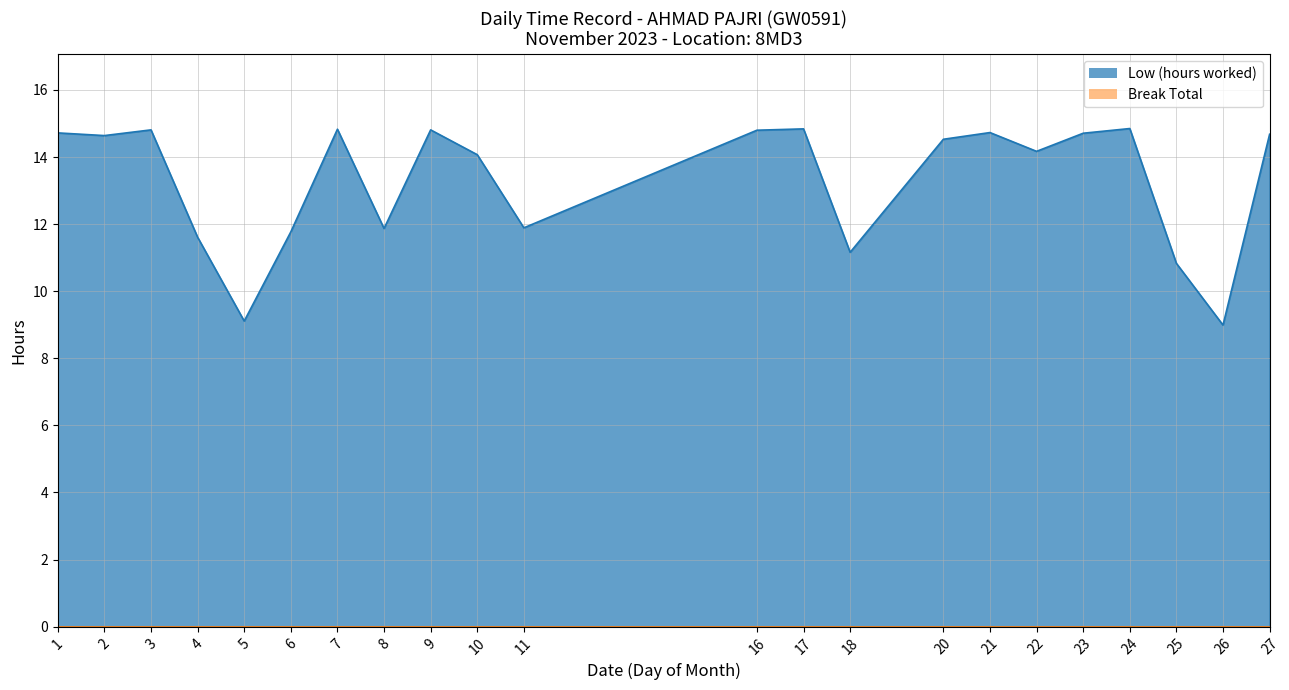

What is the sum of all values?

292.4